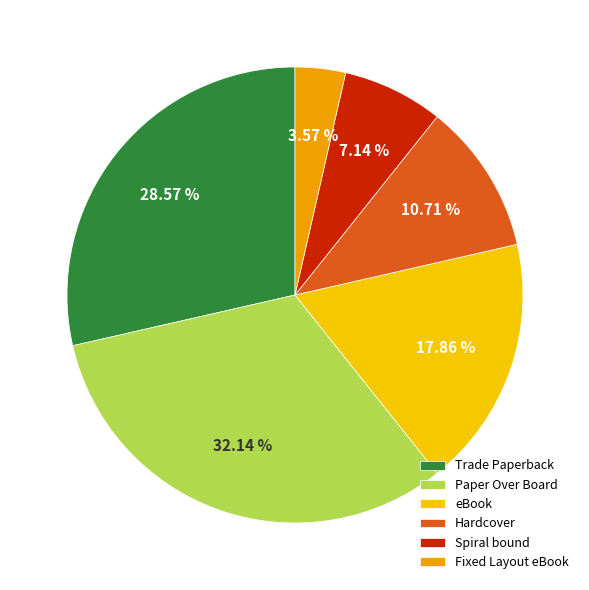

Is there a majority slice in this chart?

No